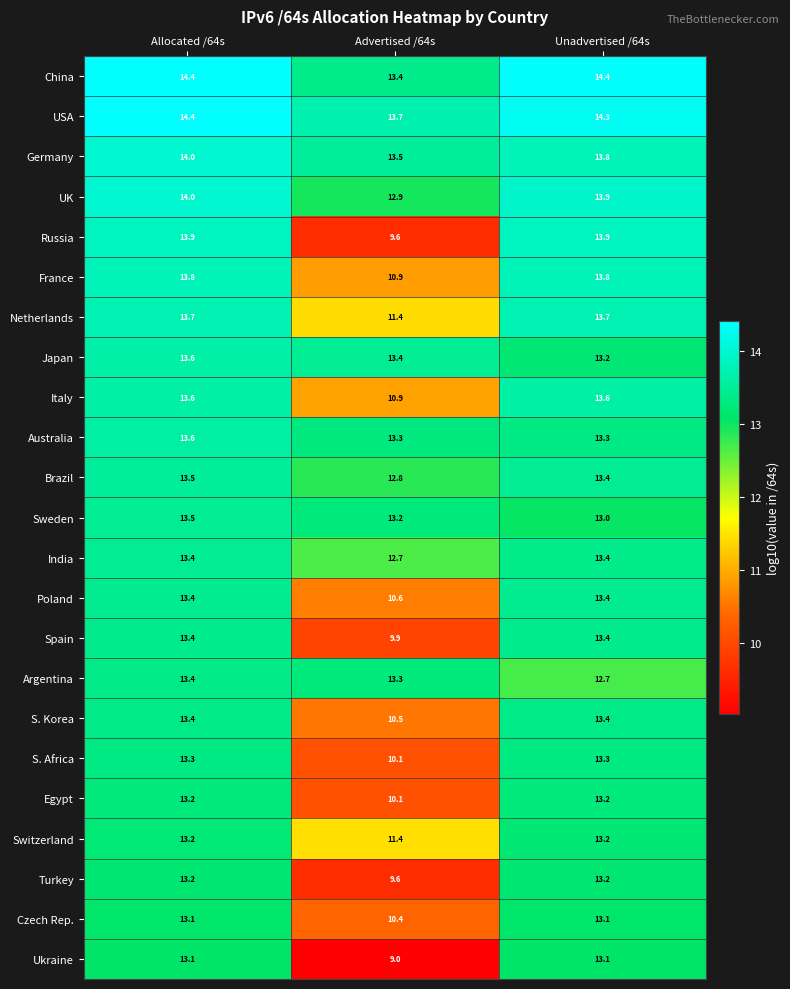

Count the number of data series in this chart.

23